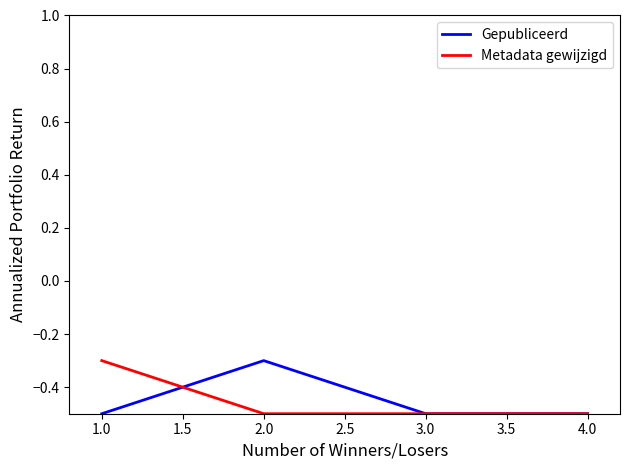

What position from the right is 2.0?

3